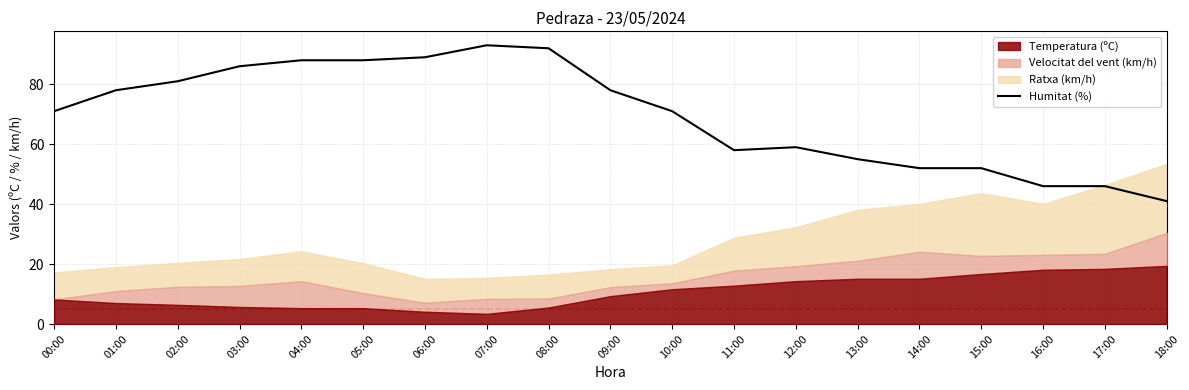

Which category has the highest value across all series?

07:00